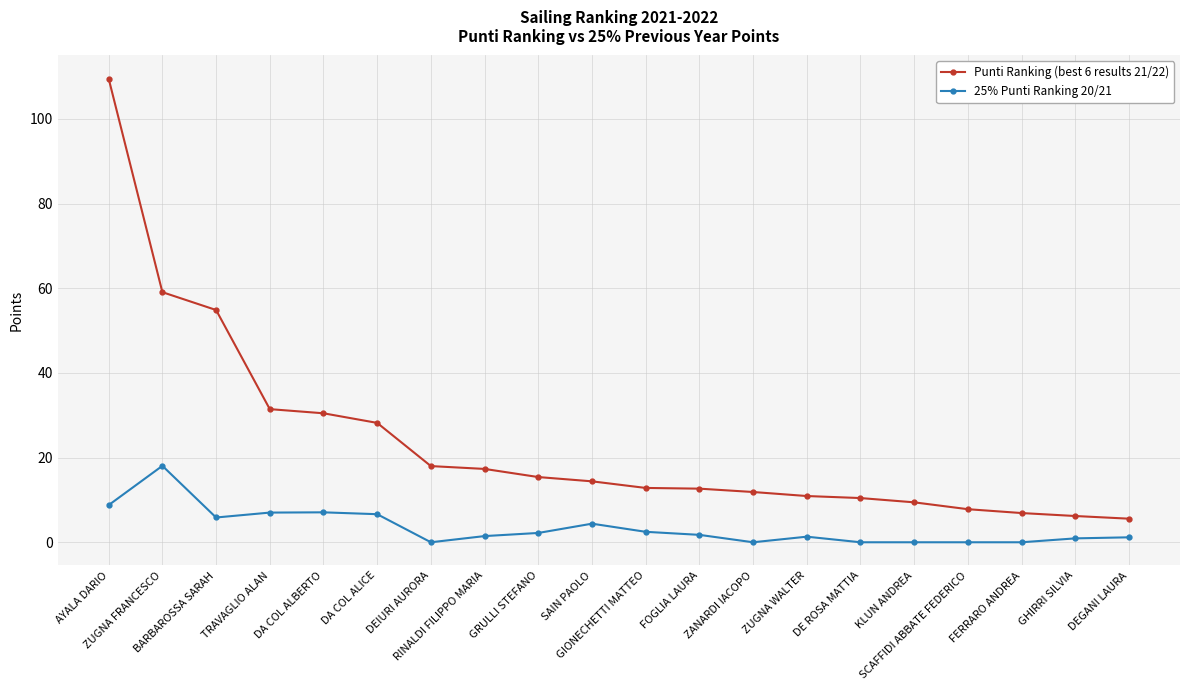

How many lines are shown in the chart?

2